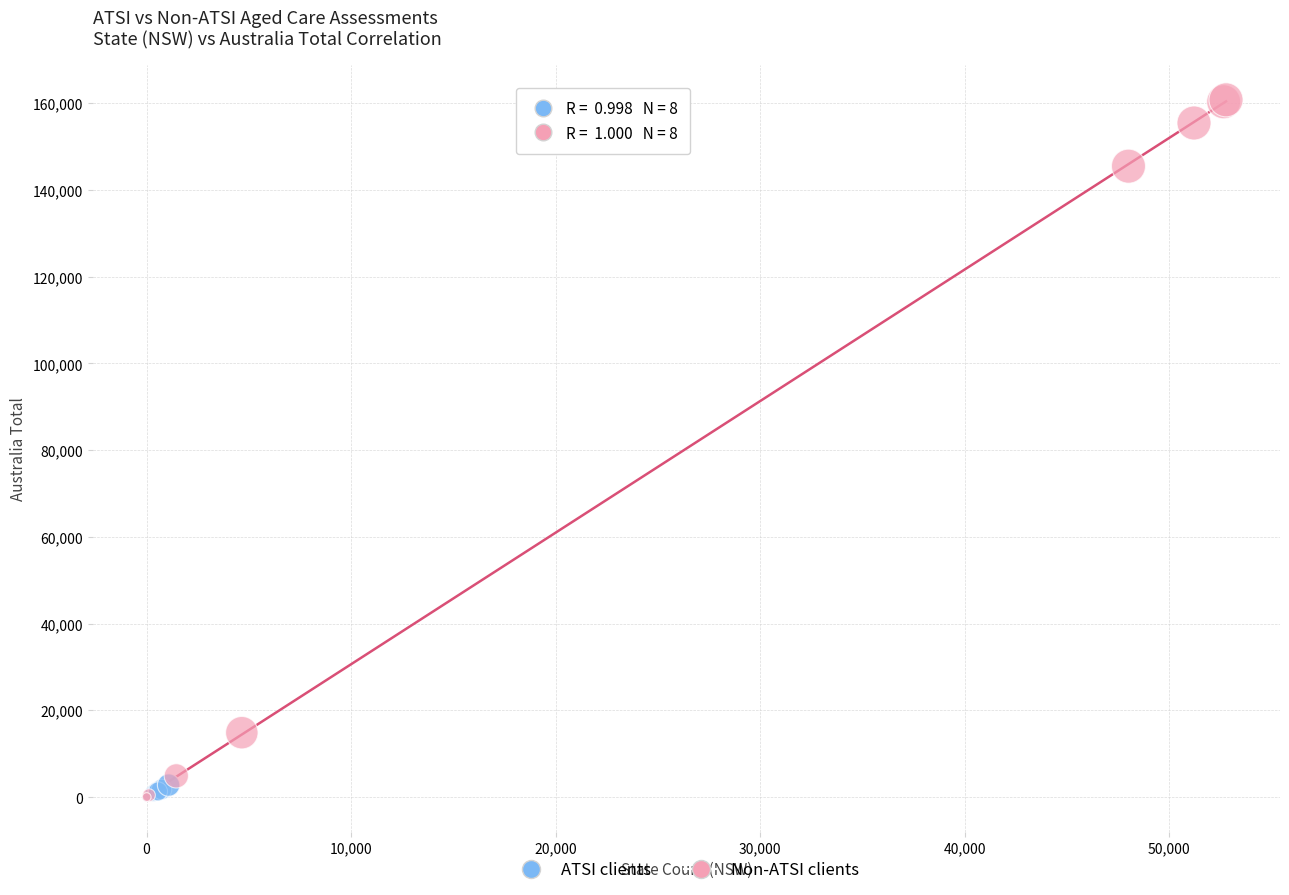

Which series contains the highest Y value?

Non-ATSI clients